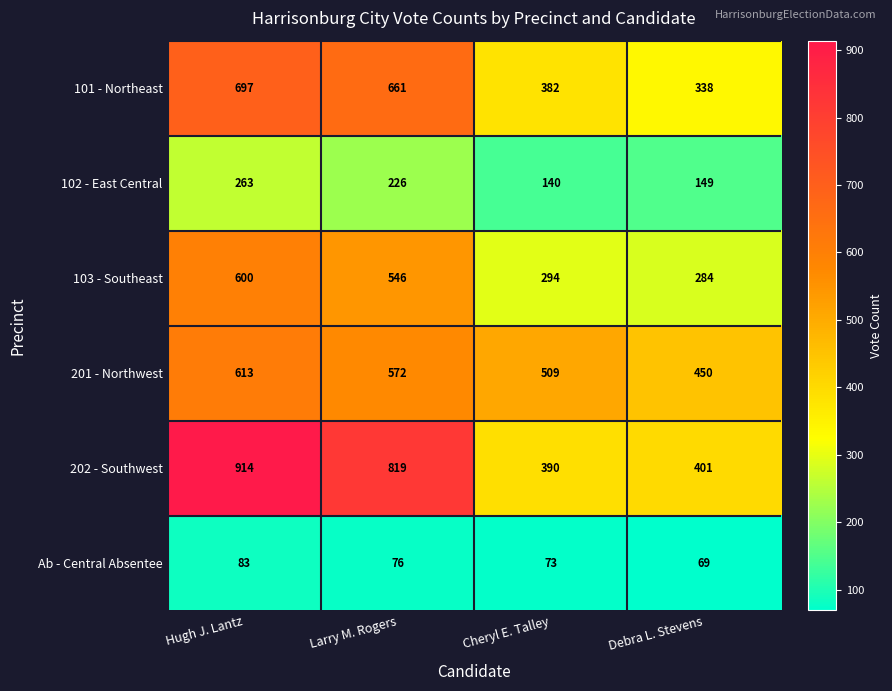

Reading right to left, list all the values displayed in this chart.

101 - Northeast: Debra L. Stevens=338	Cheryl E. Talley=382	Larry M. Rogers=661	Hugh J. Lantz=697
102 - East Central: Debra L. Stevens=149	Cheryl E. Talley=140	Larry M. Rogers=226	Hugh J. Lantz=263
103 - Southeast: Debra L. Stevens=284	Cheryl E. Talley=294	Larry M. Rogers=546	Hugh J. Lantz=600
201 - Northwest: Debra L. Stevens=450	Cheryl E. Talley=509	Larry M. Rogers=572	Hugh J. Lantz=613
202 - Southwest: Debra L. Stevens=401	Cheryl E. Talley=390	Larry M. Rogers=819	Hugh J. Lantz=914
Ab - Central Absentee: Debra L. Stevens=69	Cheryl E. Talley=73	Larry M. Rogers=76	Hugh J. Lantz=83